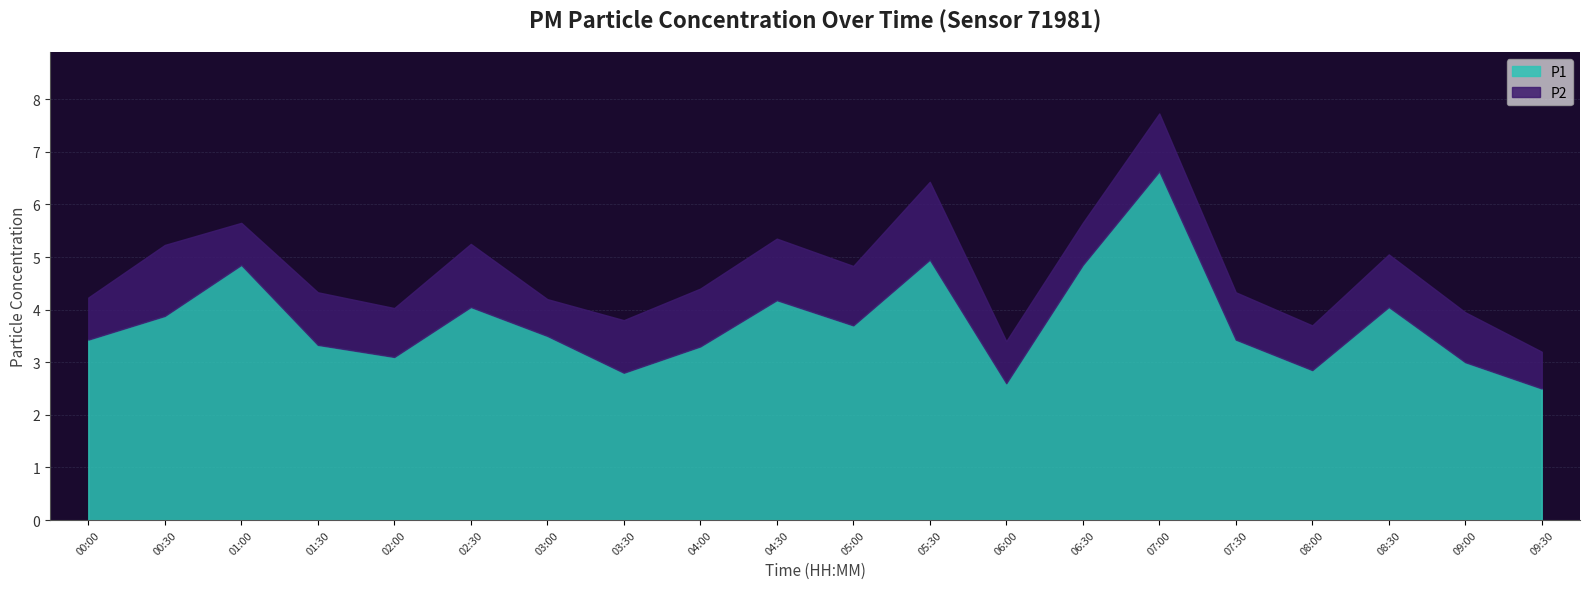

What is the value of the P2 point at the 3rd from the left?

0.8